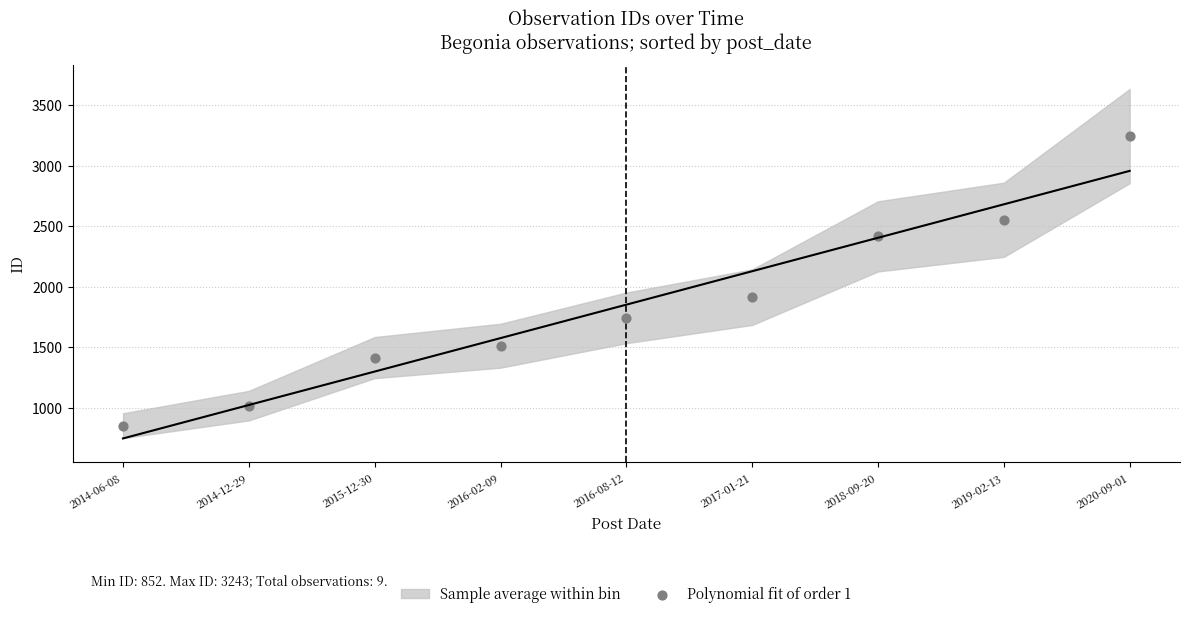

What is the range of Y values (max minus min)?

2391